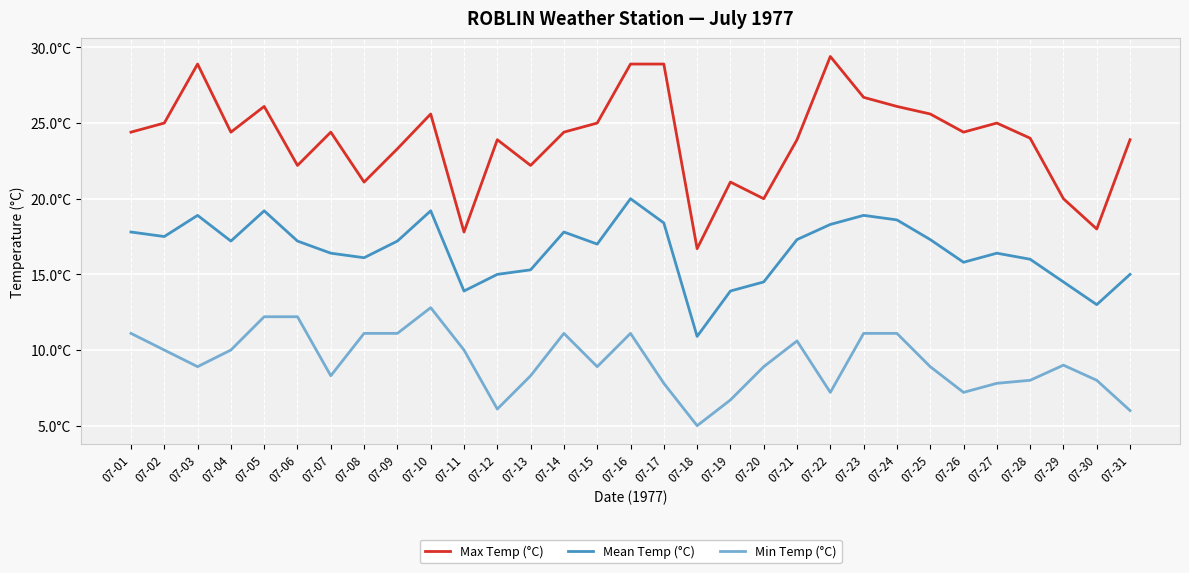

What is the value of the Max Temp (°C) point at the 12th from the left?

23.9